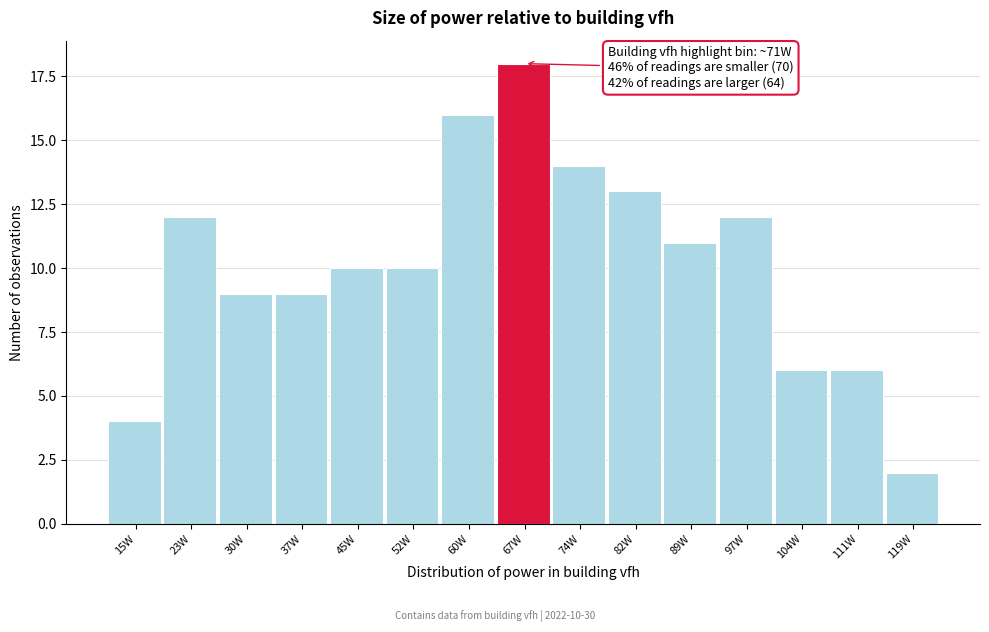

Reading left to right, list all the values displayed in this chart.

4	12	9	9	10	10	16	18	14	13	11	12	6	6	2